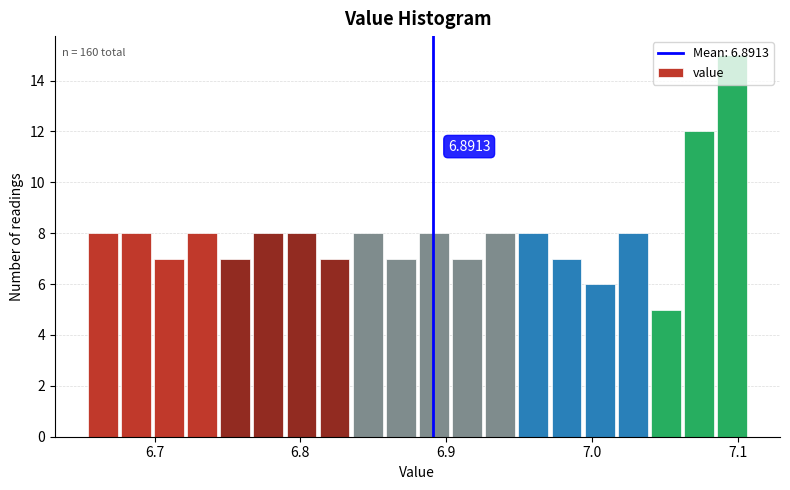

Read against the x-axis, roughly where is the centre of the tallest bar?

7.10